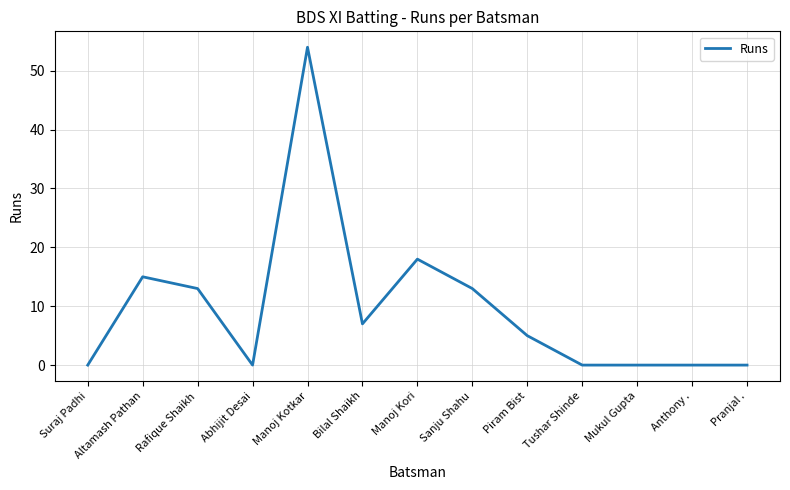

What is the change in value from Sanju Shahu to Piram Bist?

-8